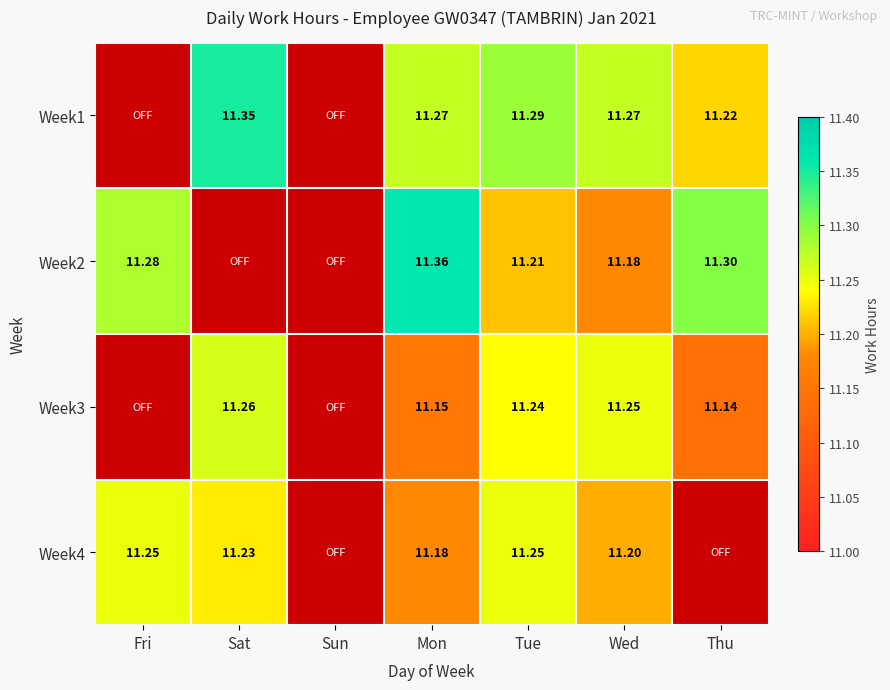

At how many categories does at least one series exceed 9?

6